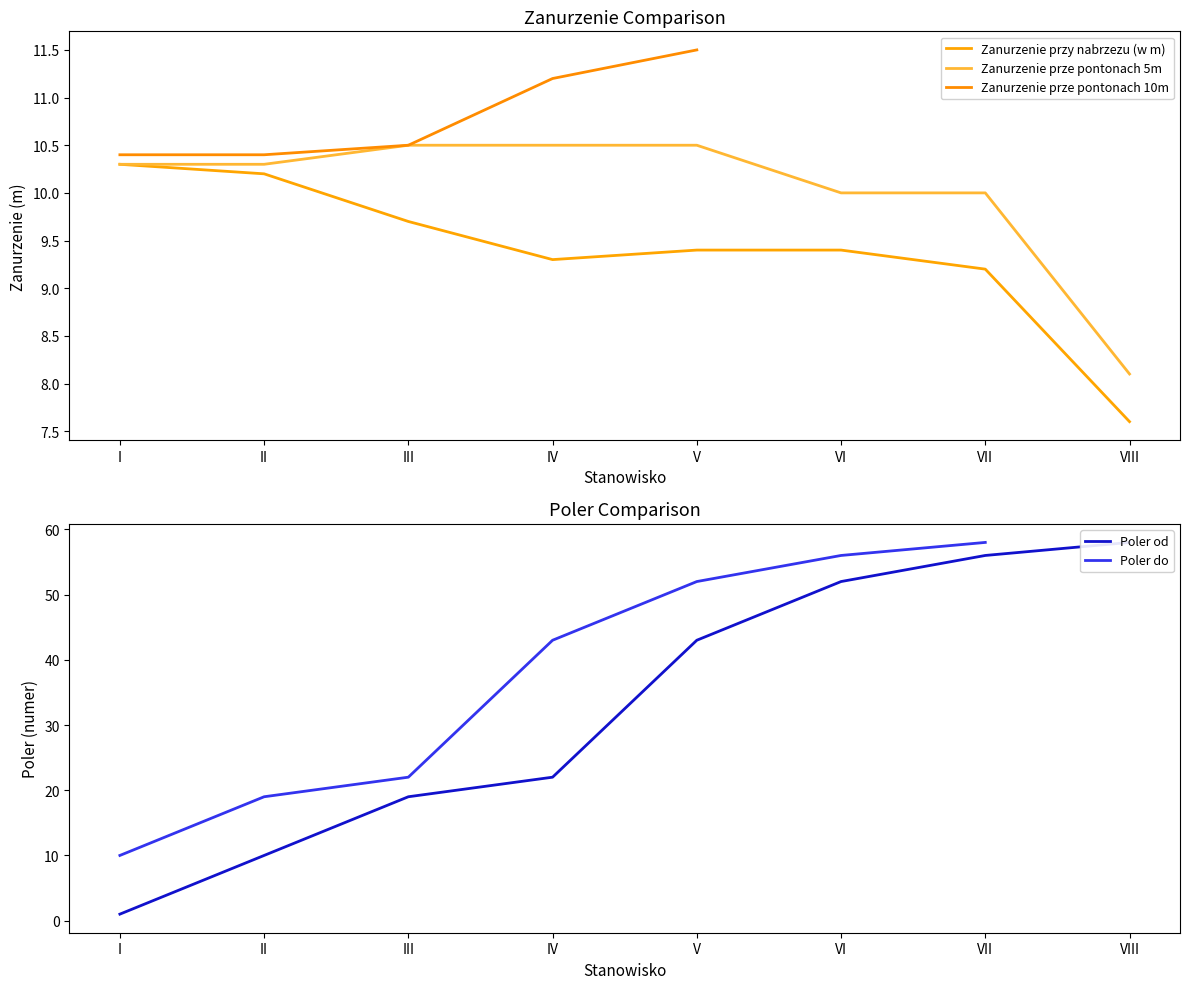

The value of Poler od at II is 2.8. True or false?

False